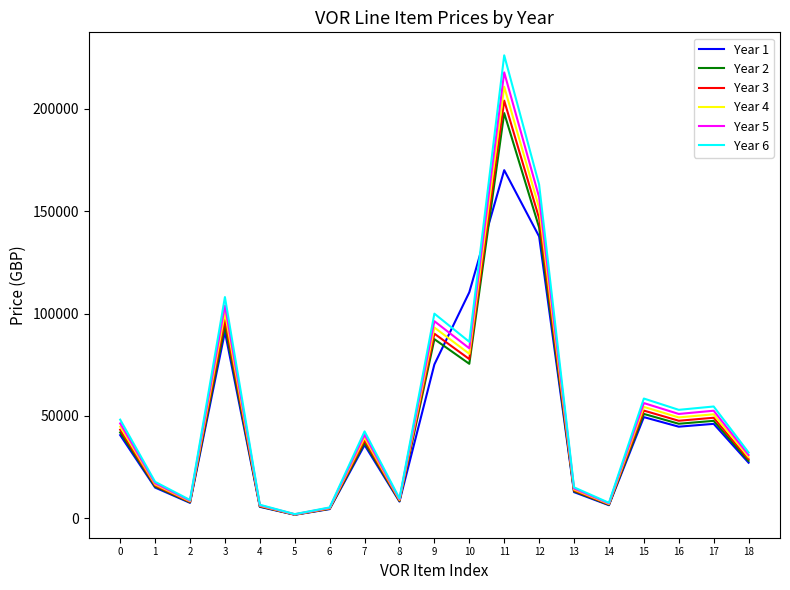

How many lines are shown in the chart?

6